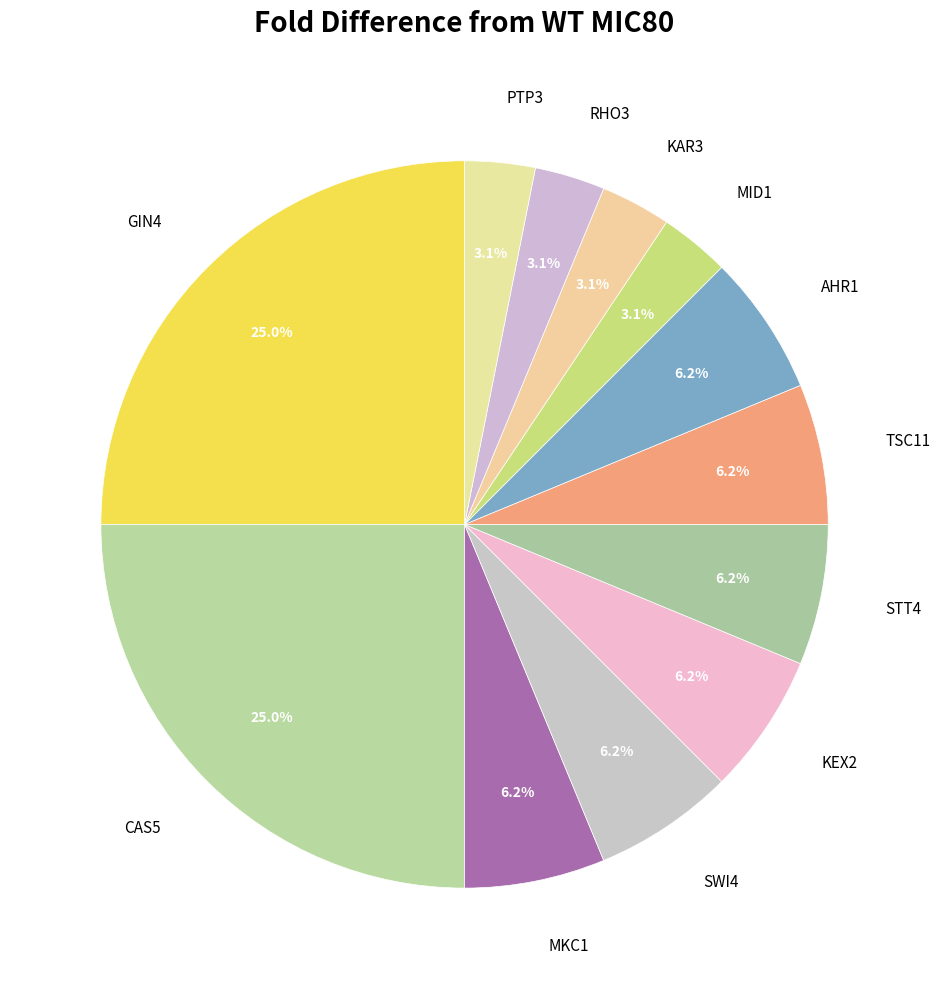

What is the ratio of the value at PTP3 to the value at TSC11?

0.5